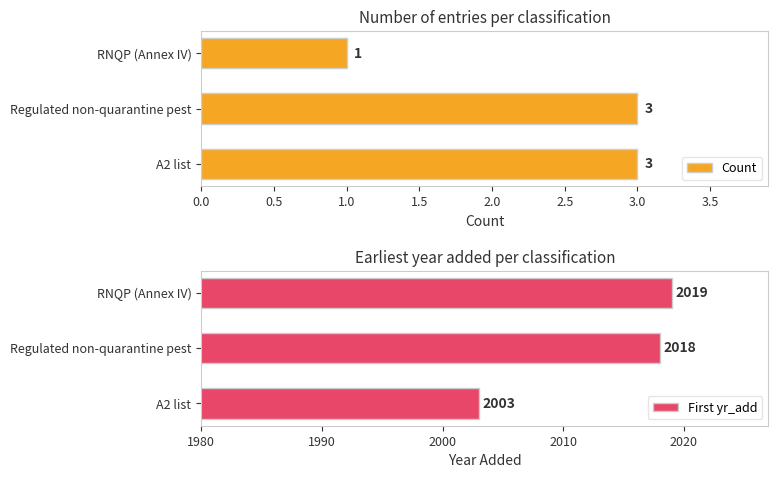

What is the highest value of the Count series?

3